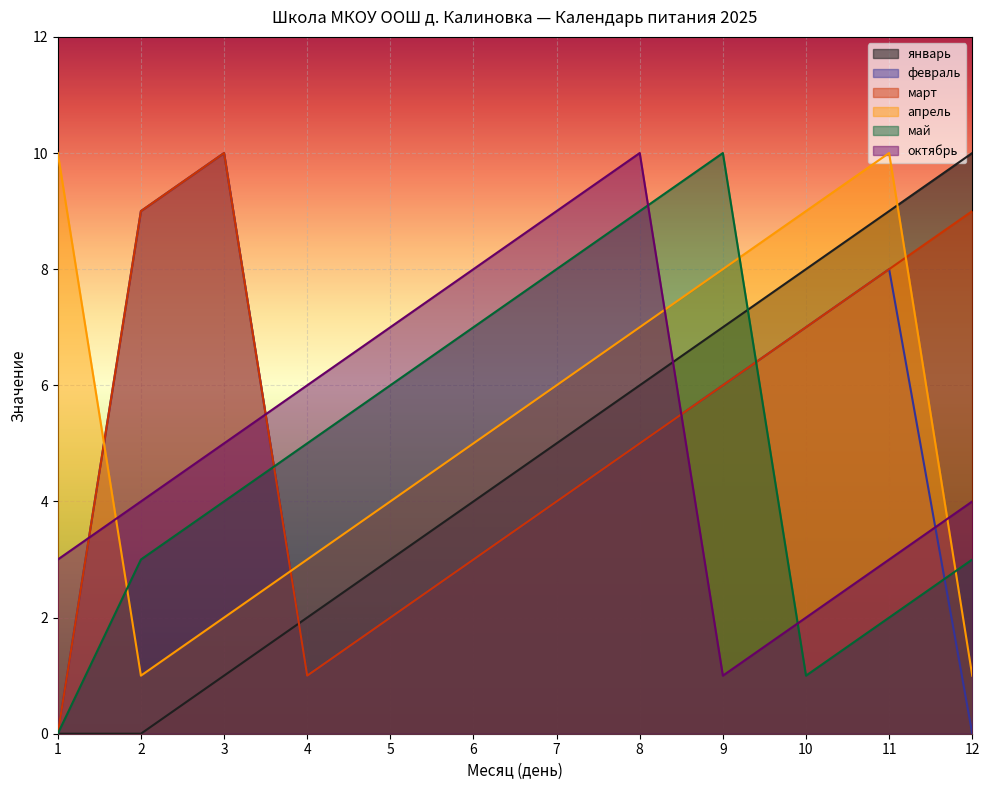

What are all the series names shown in the legend?

январь, февраль, март, апрель, май, октябрь